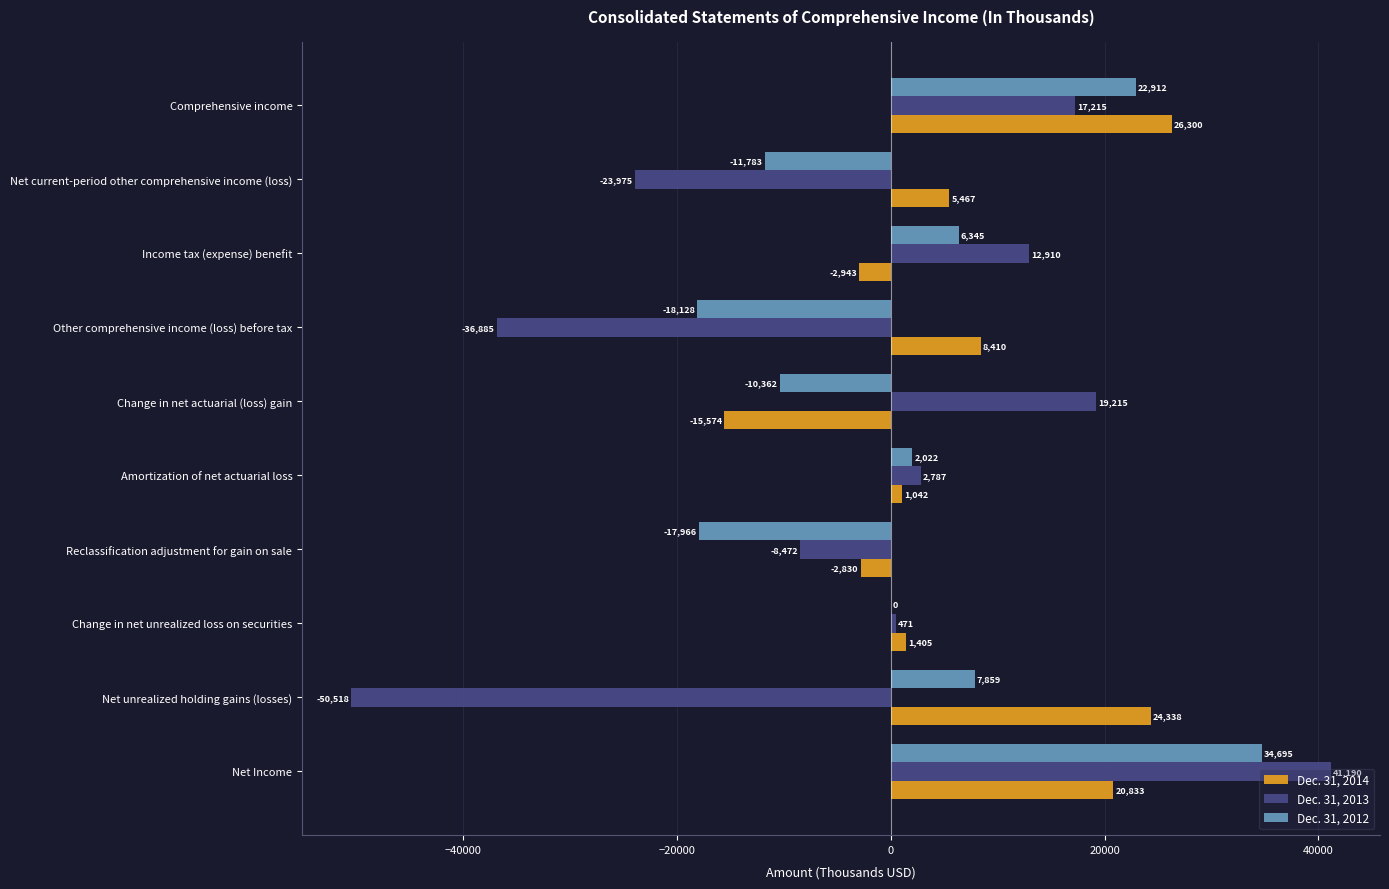

What is the highest value of the Dec. 31, 2013 series?

41190